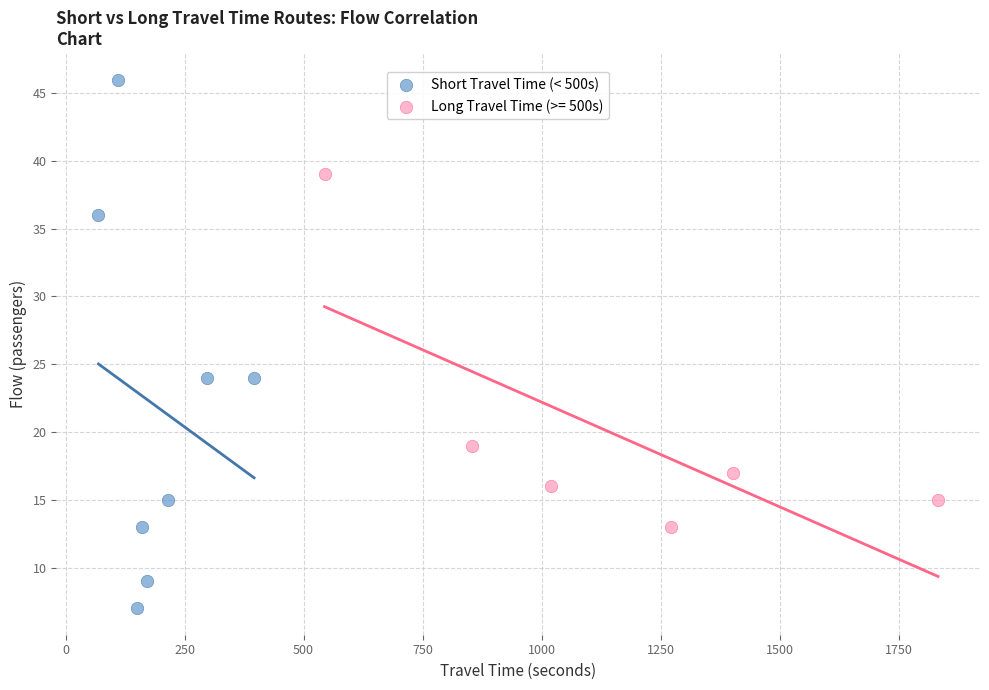

Which series has the widest spread of Y values?

Short Travel Time (< 500s)